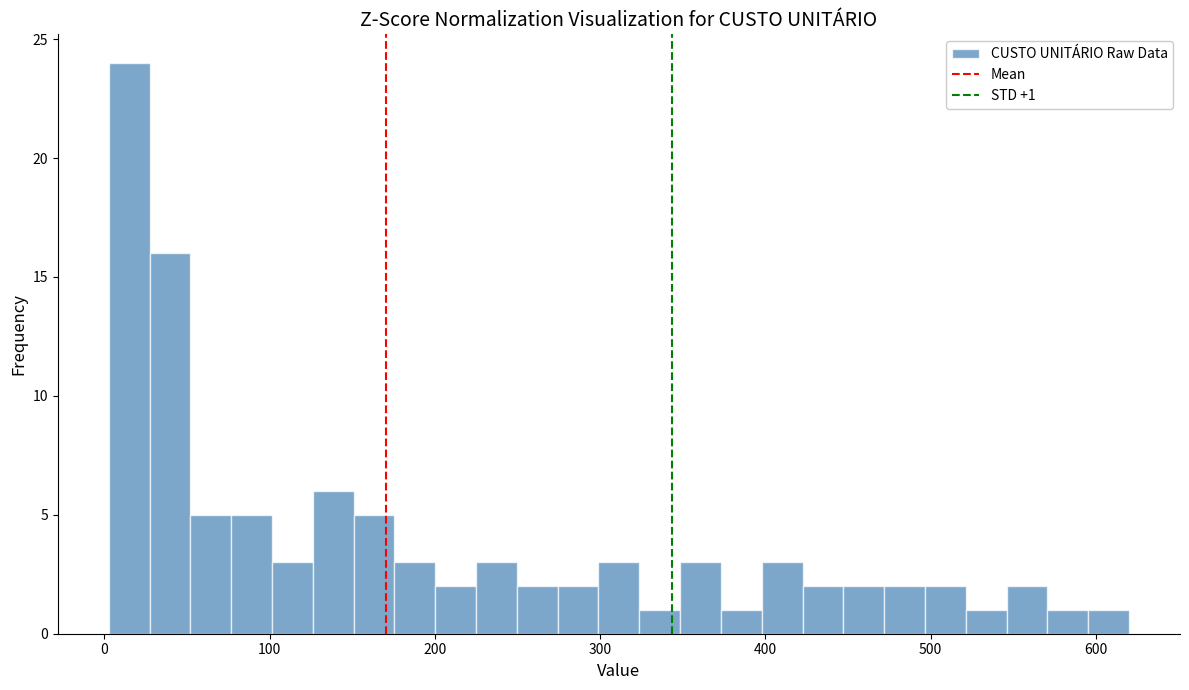

Read against the x-axis, roughly where is the centre of the tallest bar?

10